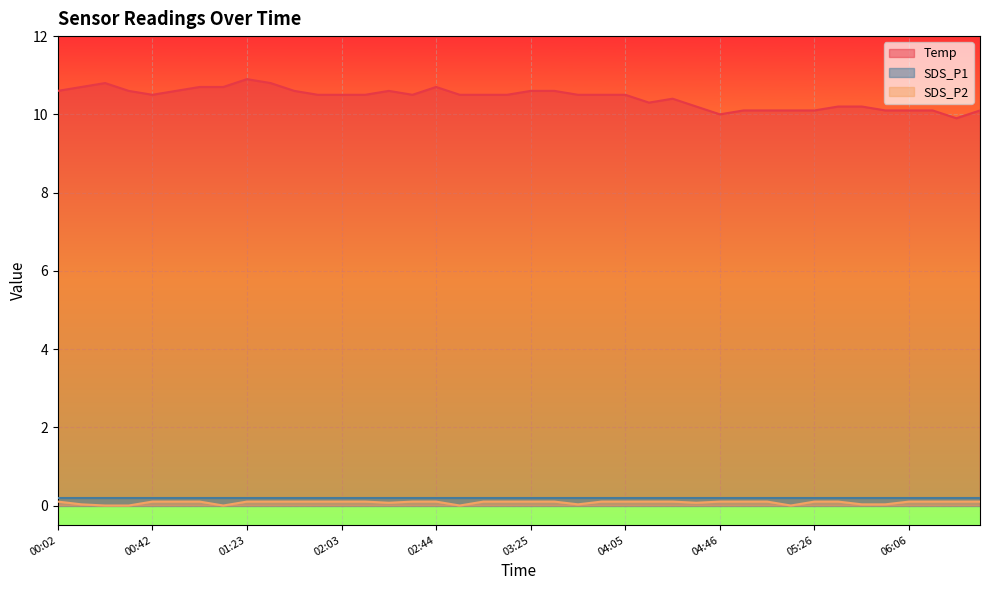

True or false: Temp and SDS_P1 intersect in this chart.

False